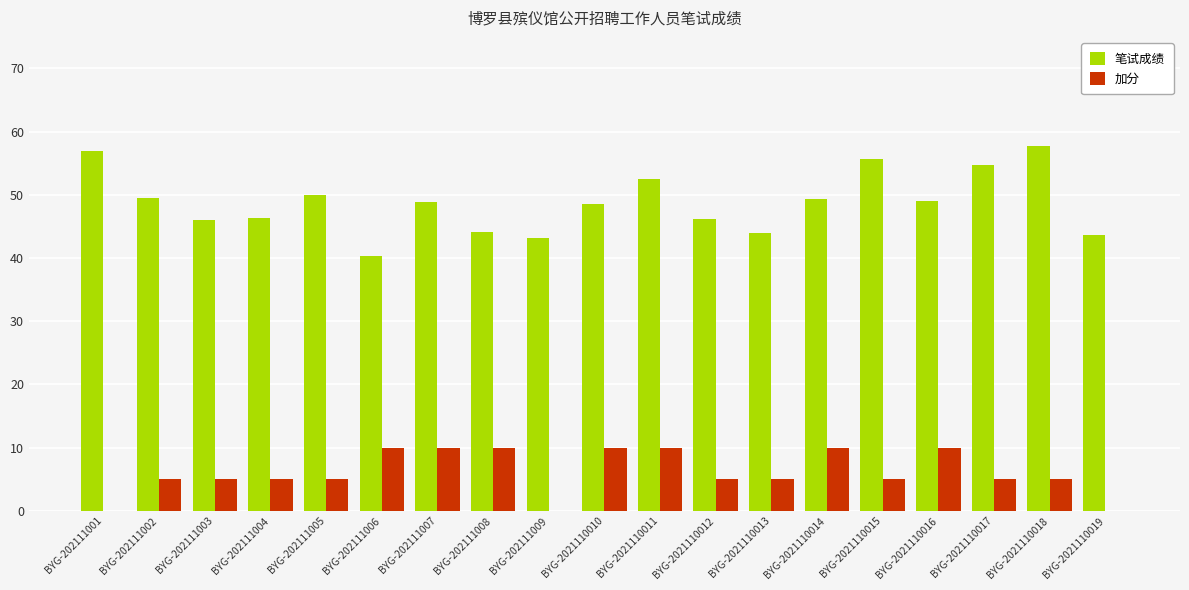

How many distinct data groups are displayed?

2